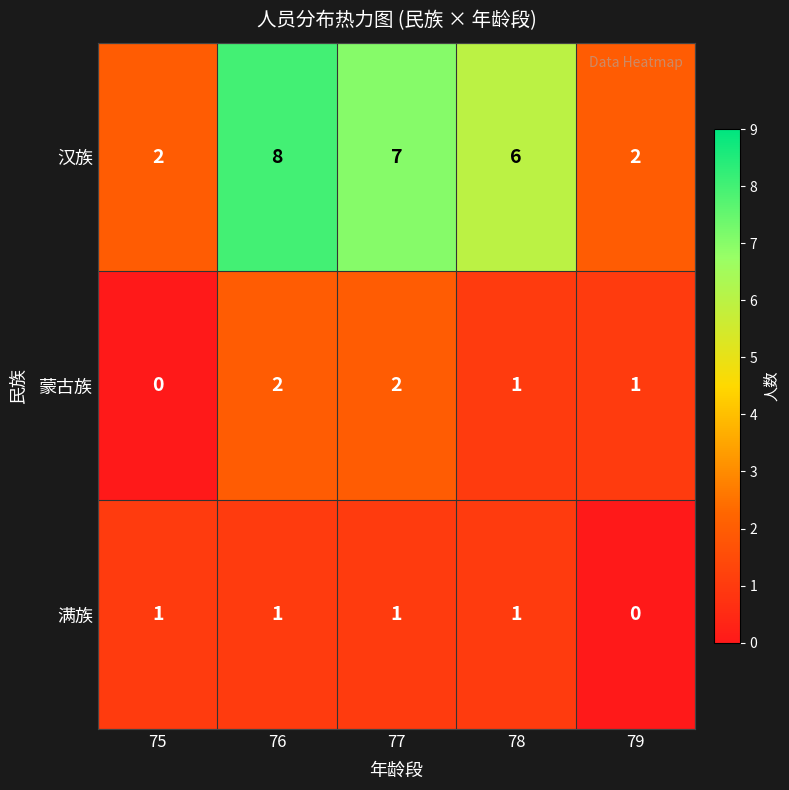

What is the sum of all 蒙古族 values?

6